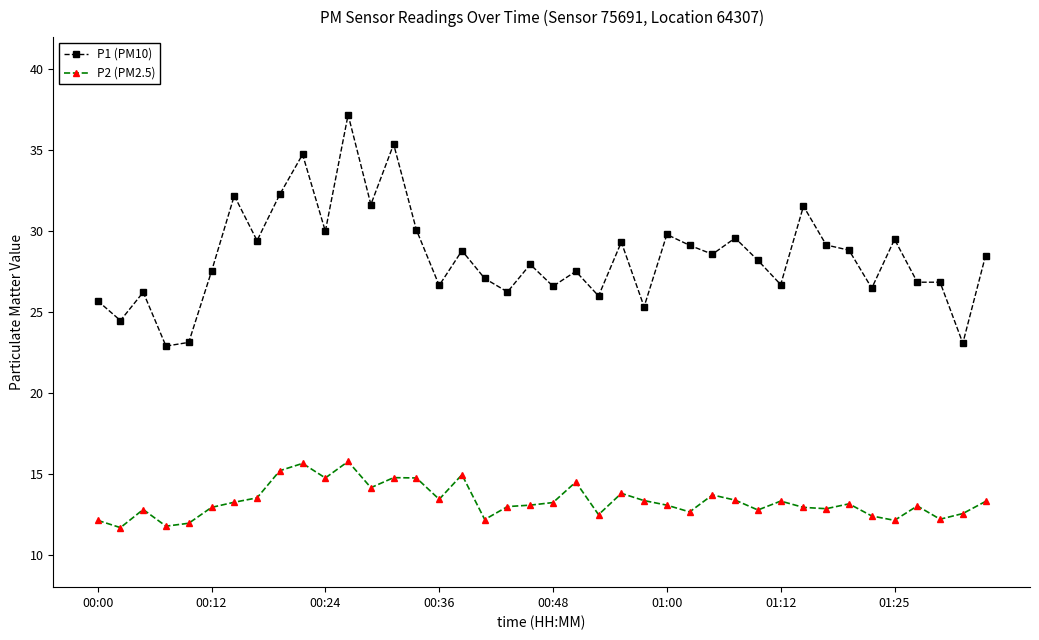

What is the maximum value shown in the chart?

37.2